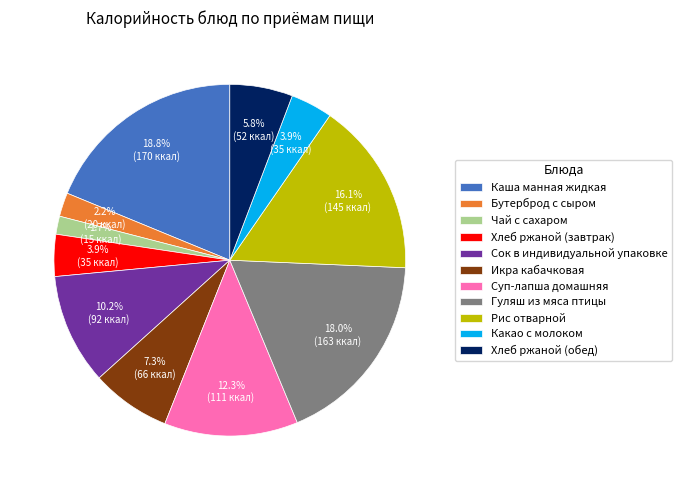

Between Хлеб ржаной (завтрак) and Чай с сахаром, which is larger?

Хлеб ржаной (завтрак)